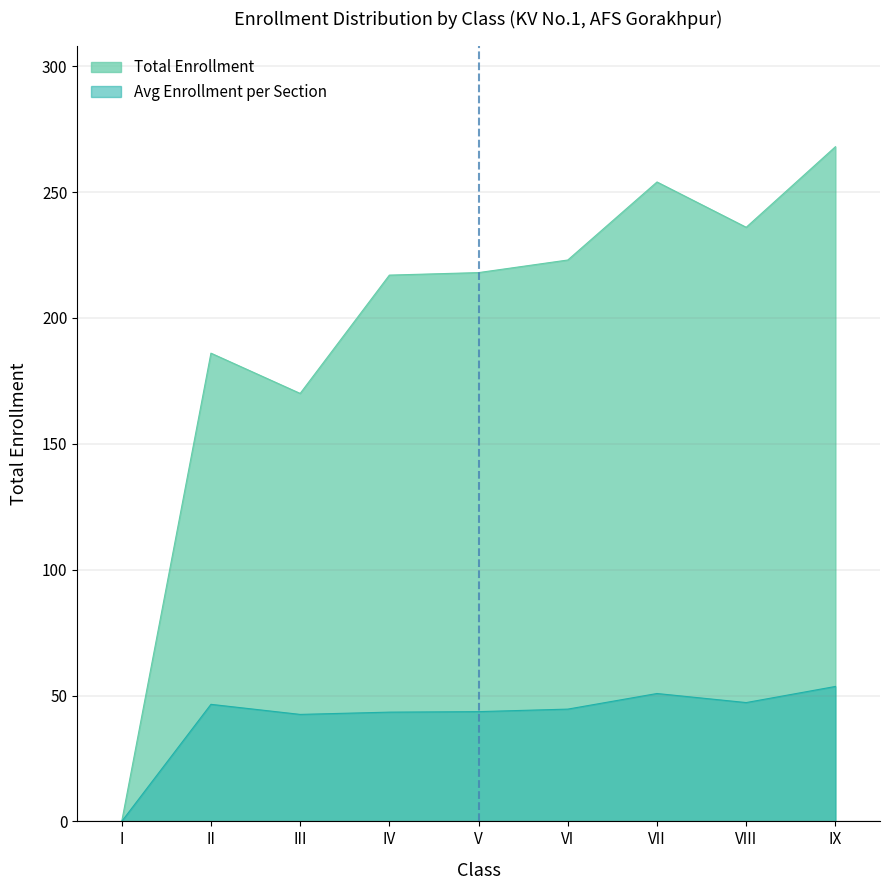

What is the average value?

197